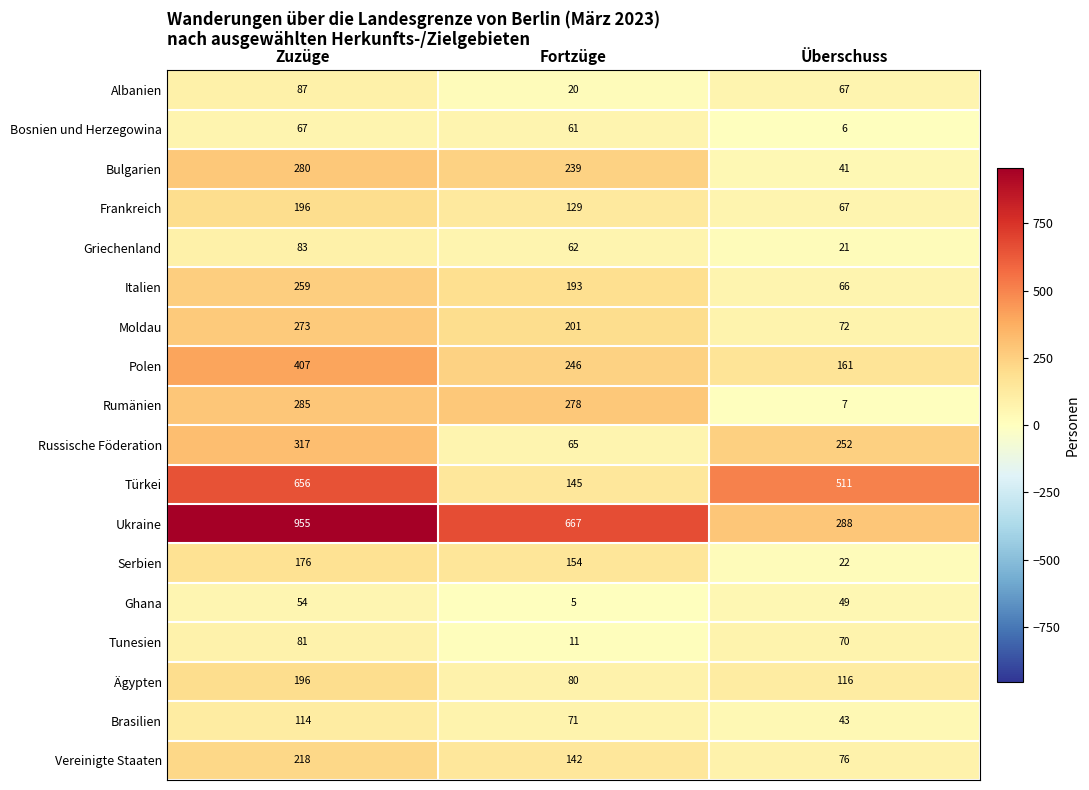

Count the number of categories in the chart.

3